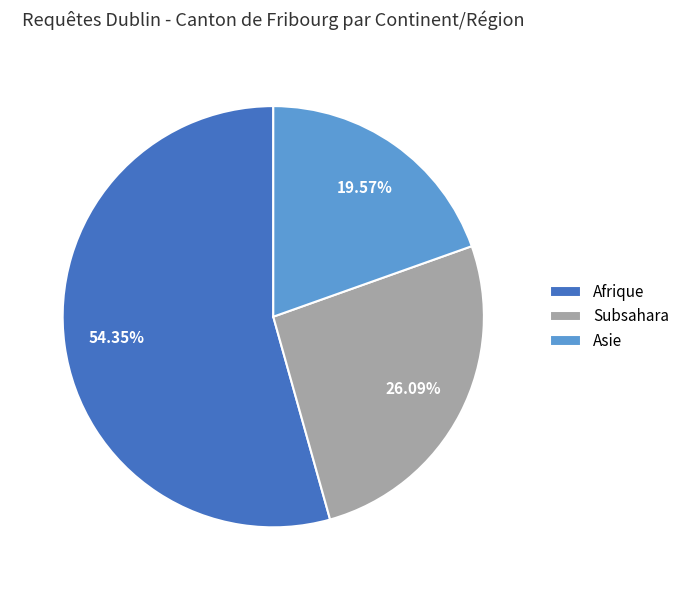

What portion of the pie excludes Asie?

80.4%